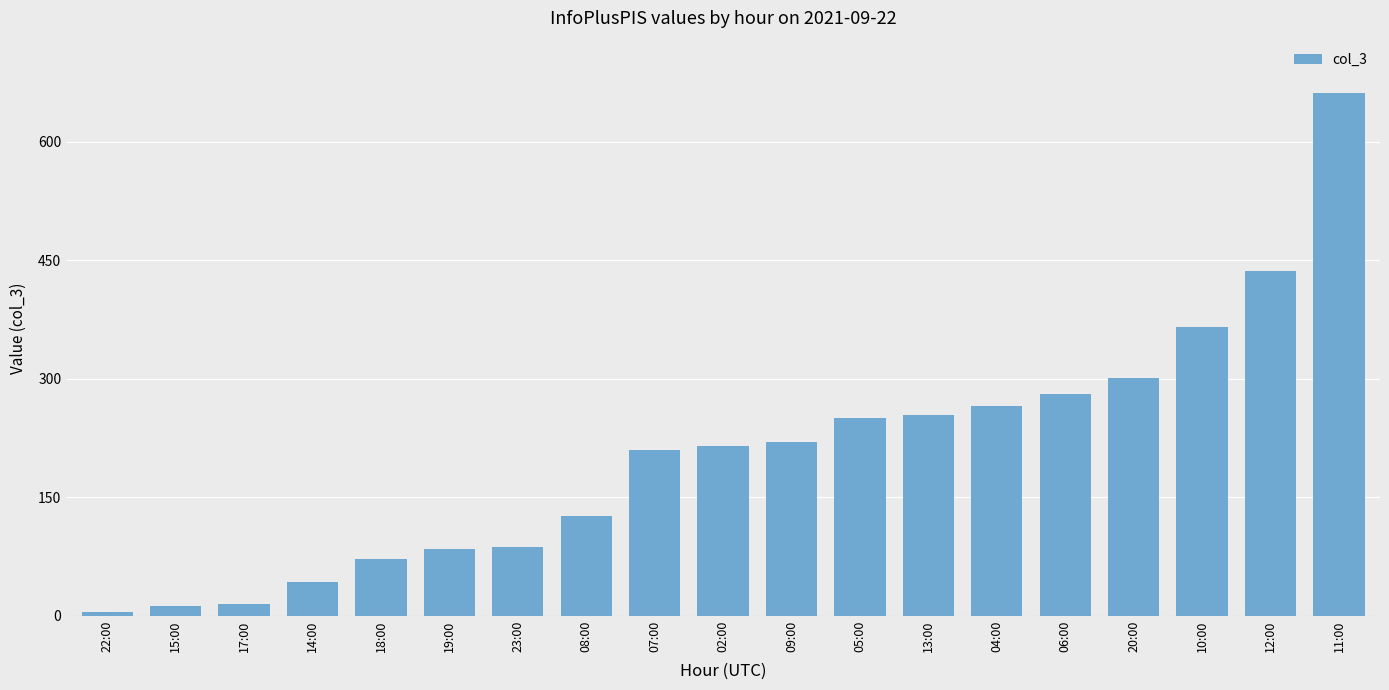

Reading left to right, list all the values displayed in this chart.

4	12	15	42	72	84	87	126	210	215	220	250	254	265	281	301	365	436	662